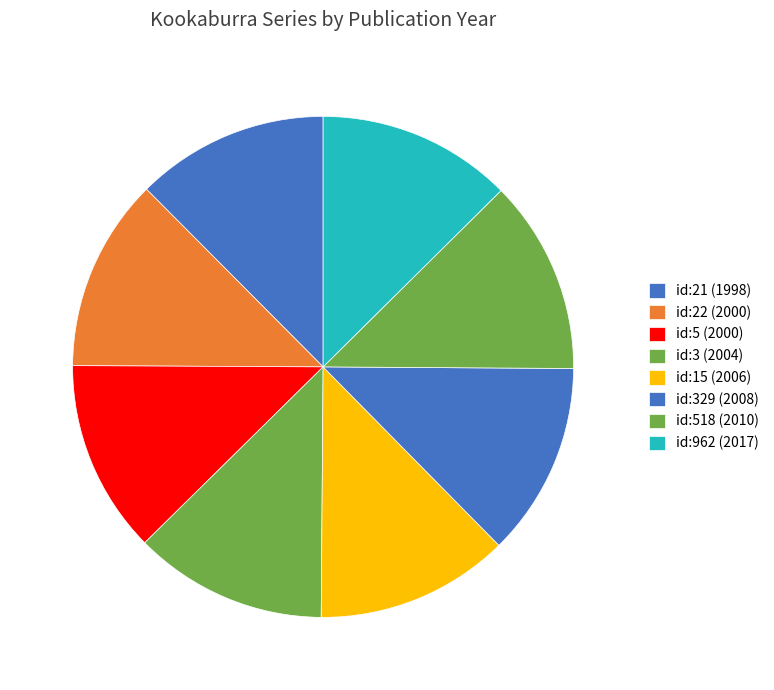

Which has a higher value, id:22 (2000) or id:21 (1998)?

id:22 (2000)